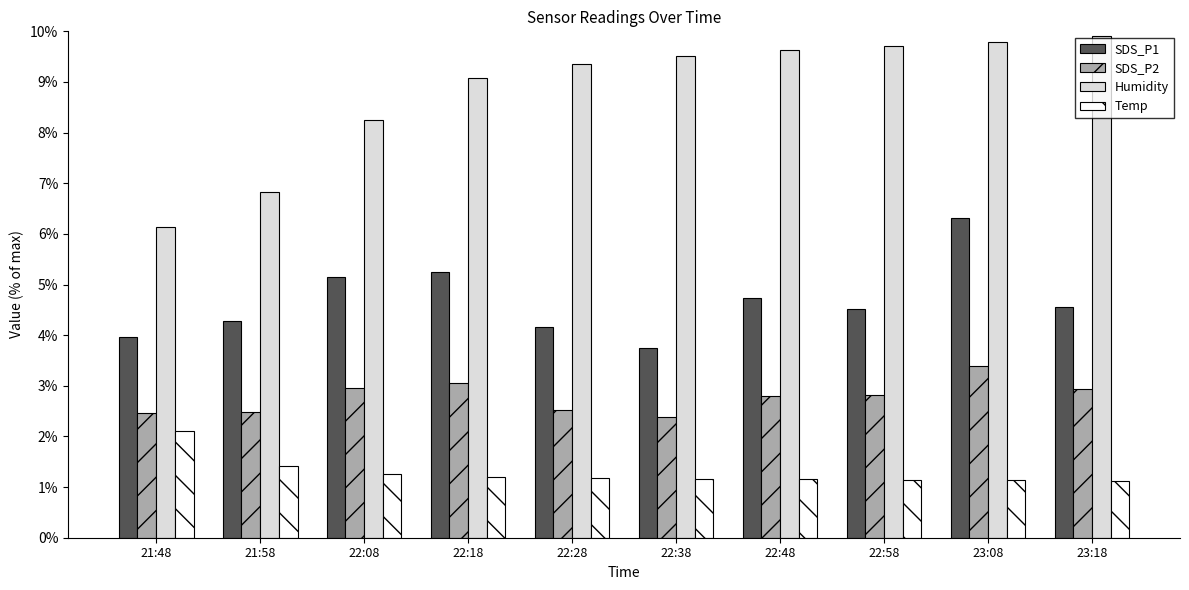

What is the total value across all series at 23:18?

18.5